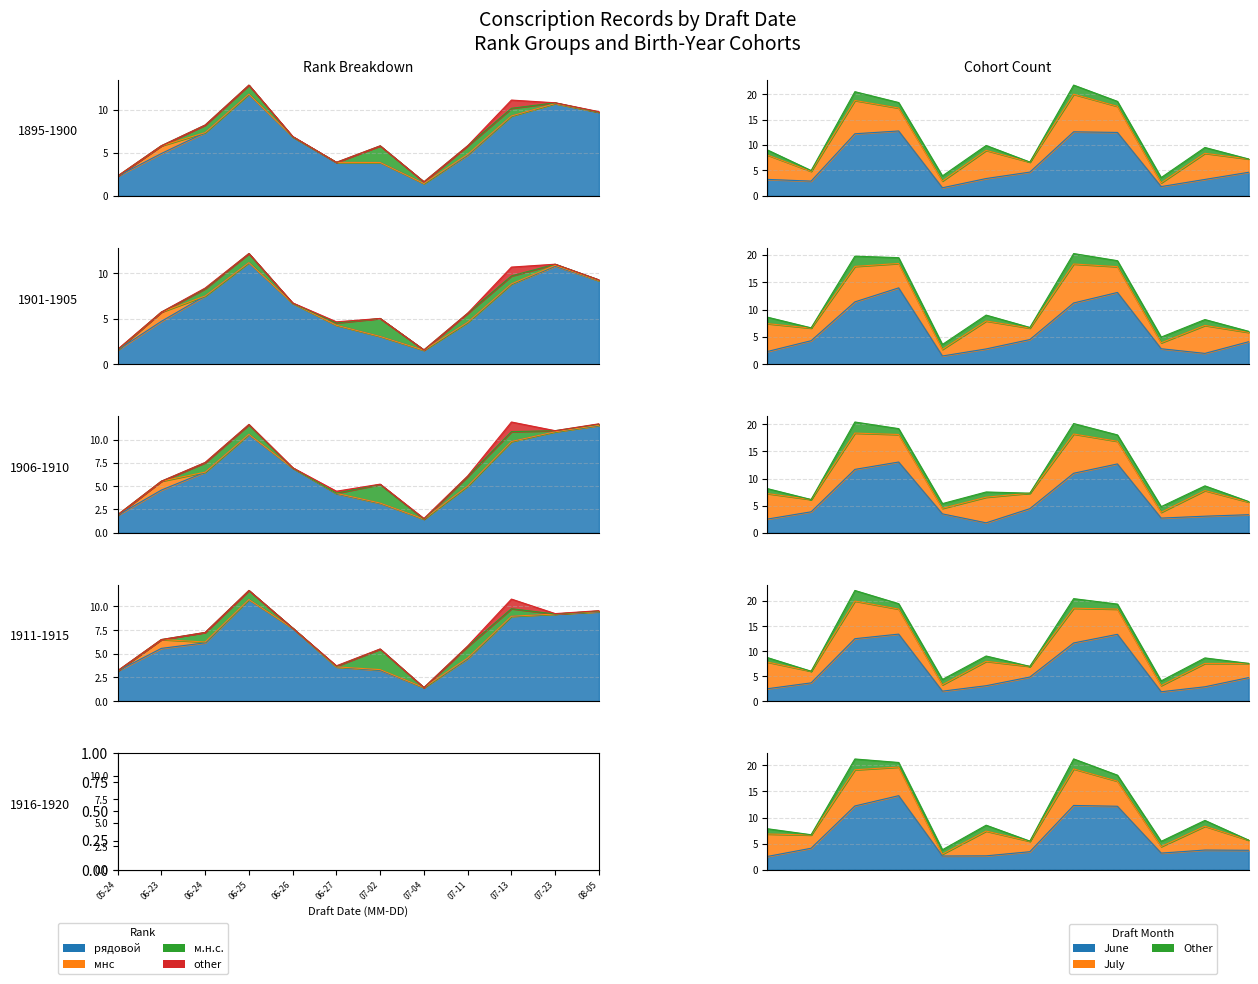

At which category does the data reach its first local valley?

07-04